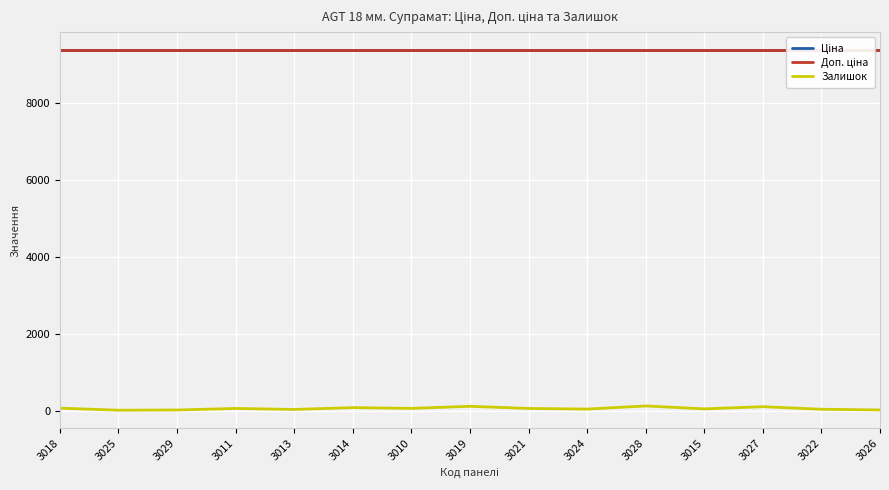

Reading left to right, transcribe all the data shown in this chart.

Ціна: 3018=9379.3	3025=9379.3	3029=9379.3	3011=9379.3	3013=9379.3	3014=9379.3	3010=9379.3	3019=9379.3	3021=9379.3	3024=9379.3	3028=9379.3	3015=9379.3	3027=9379.3	3022=9379.3	3026=9379.3
Доп. ціна: 3018=9379.3	3025=9379.3	3029=9379.3	3011=9379.3	3013=9379.3	3014=9379.3	3010=9379.3	3019=9379.3	3021=9379.3	3024=9379.3	3028=9379.3	3015=9379.3	3027=9379.3	3022=9379.3	3026=9379.3
Залишок: 3018=62.0	3025=8.0	3029=14.0	3011=54.0	3013=28.0	3014=76.0	3010=56.0	3019=110.0	3021=54.0	3024=38.0	3028=119.0	3015=43.0	3027=100.0	3022=33.0	3026=15.0